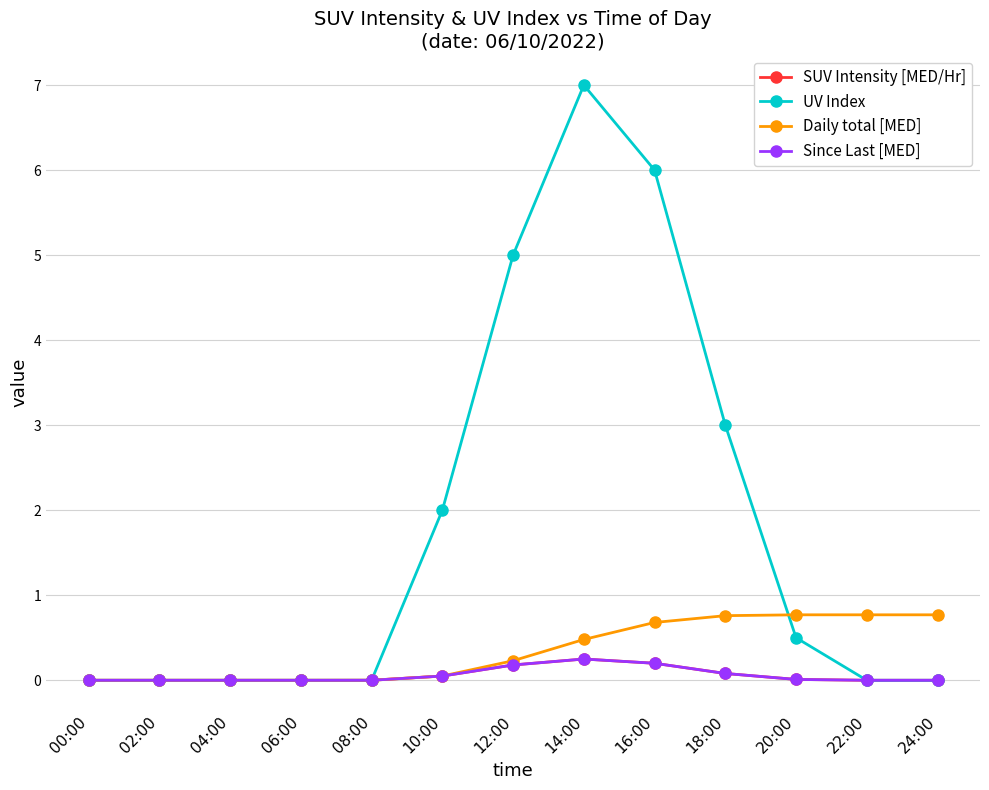

How many data points does each series have?

13